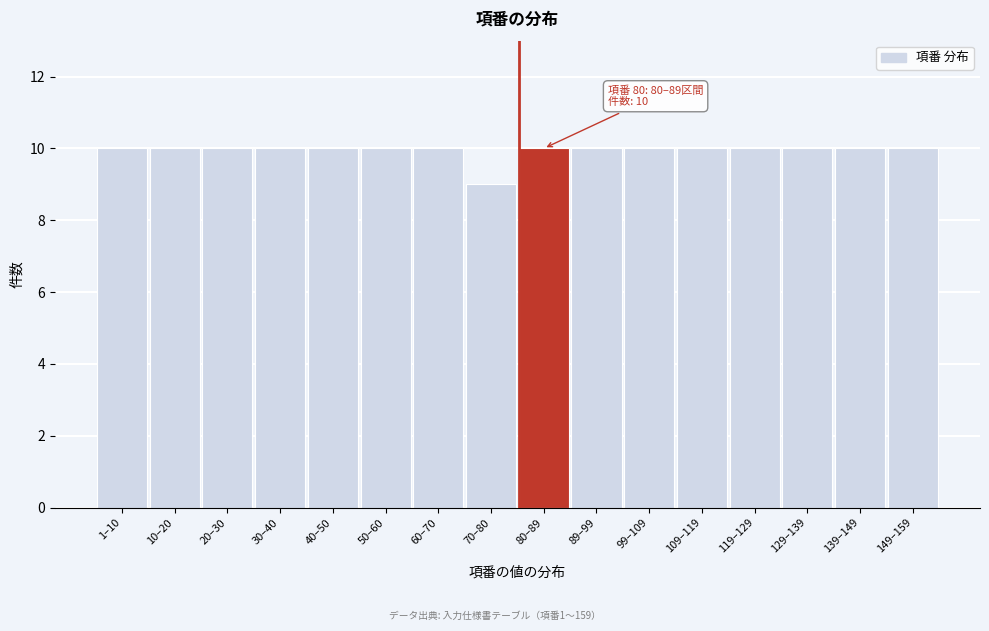

Reading left to right, extract all data points from this chart.

1–10=10	10–20=10	20–30=10	30–40=10	40–50=10	50–60=10	60–70=10	70–80=9	80–89=10	89–99=10	99–109=10	109–119=10	119–129=10	129–139=10	139–149=10	149–159=10